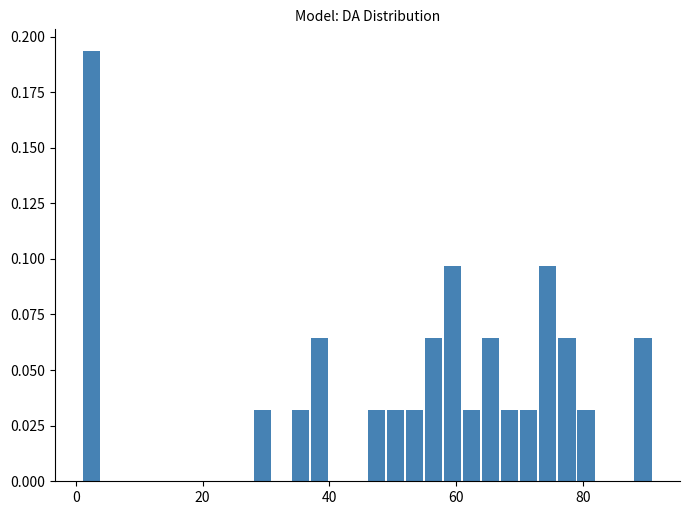

Read against the x-axis, roughly where is the centre of the tallest bar?

2